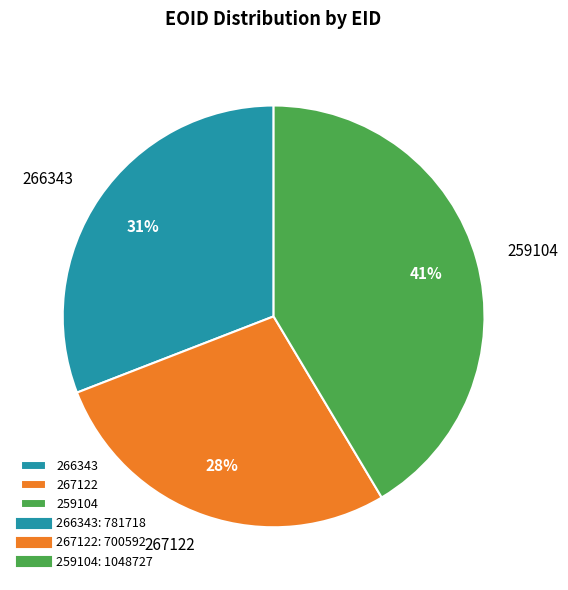

The 266343 slice represents 31% of the pie. True or false?

True